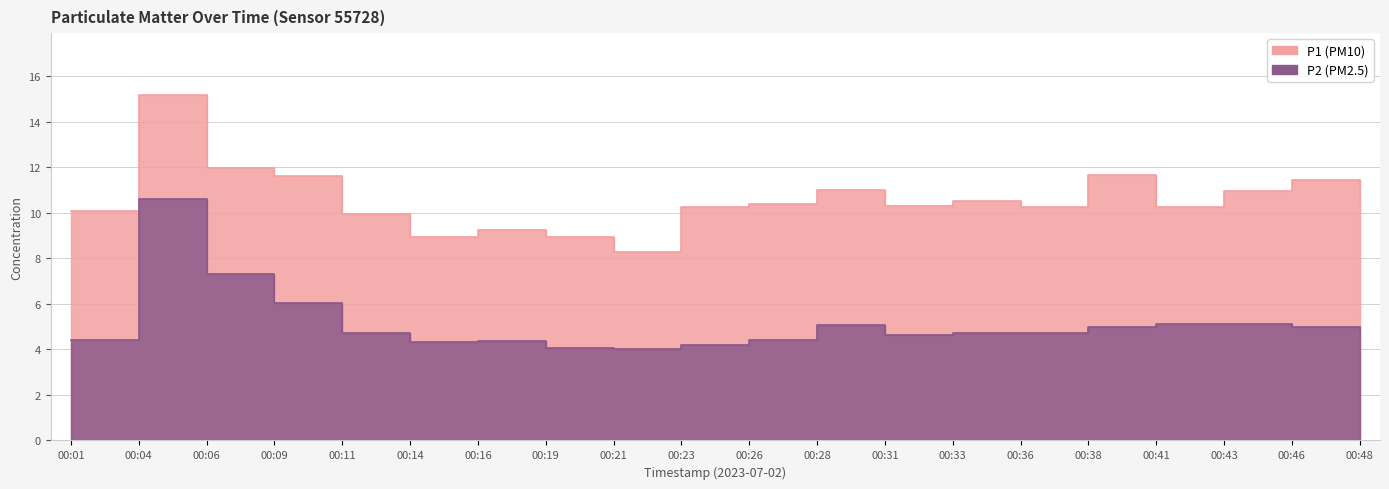

At which label is P2 closest to 7?

00:06